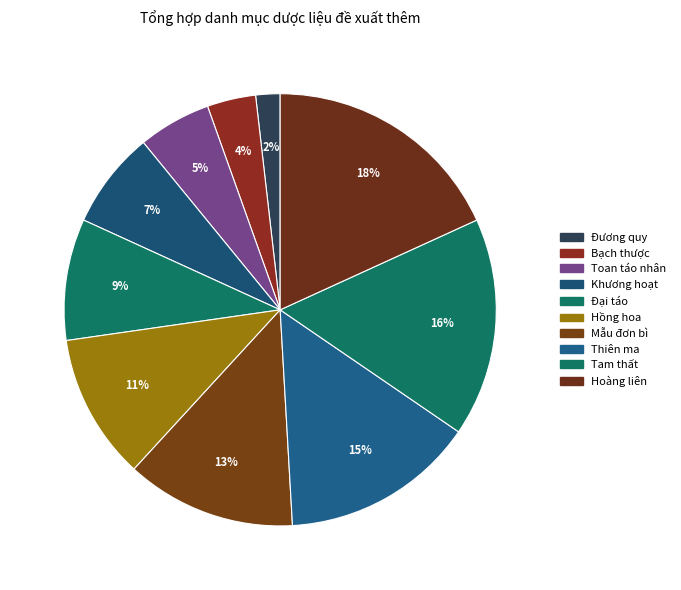

Combined, do Mẫu đơn bì and Đại táo account for over 50%?

No